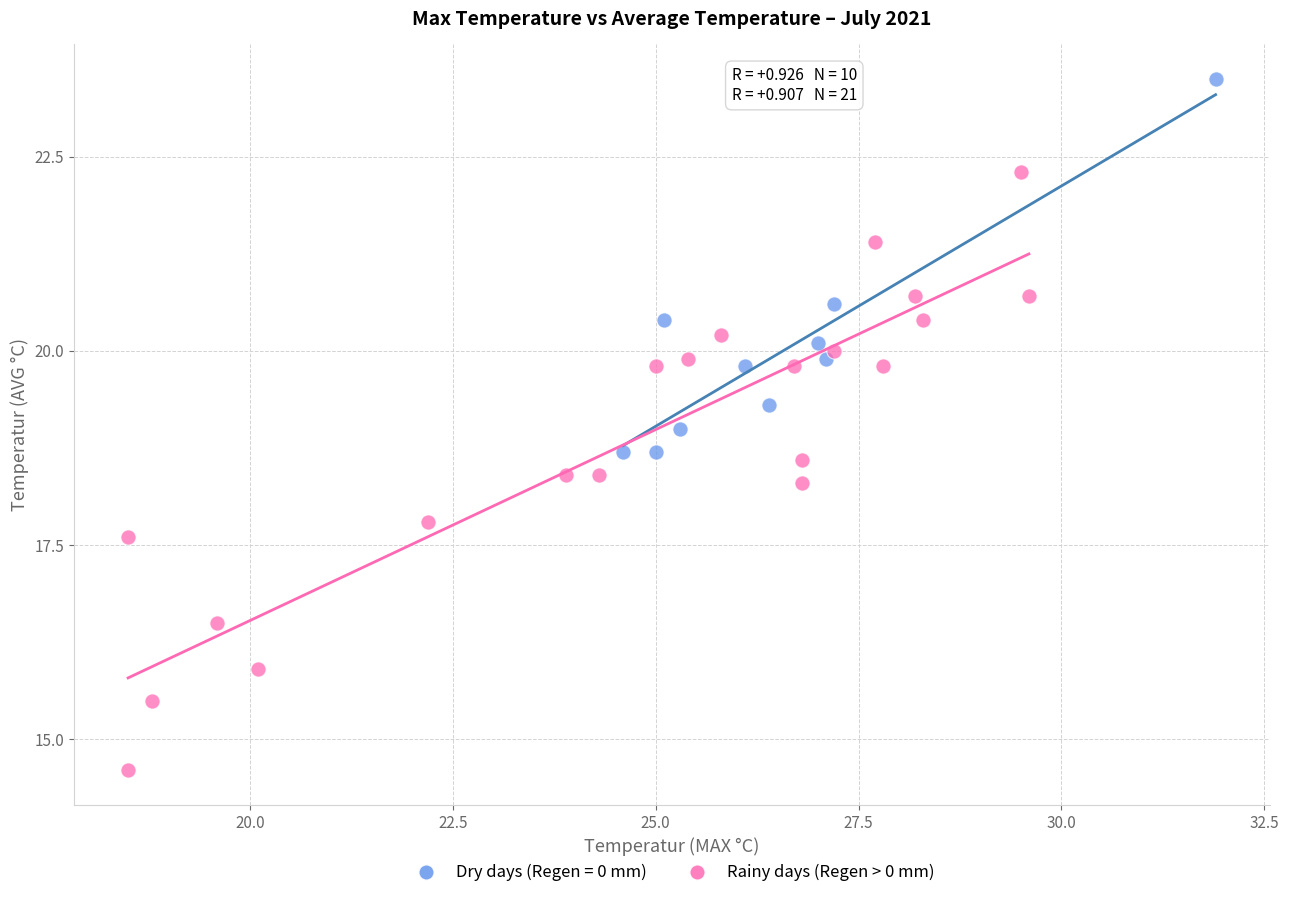

Which series reaches the minimum Y coordinate?

Rainy days (Regen > 0 mm)